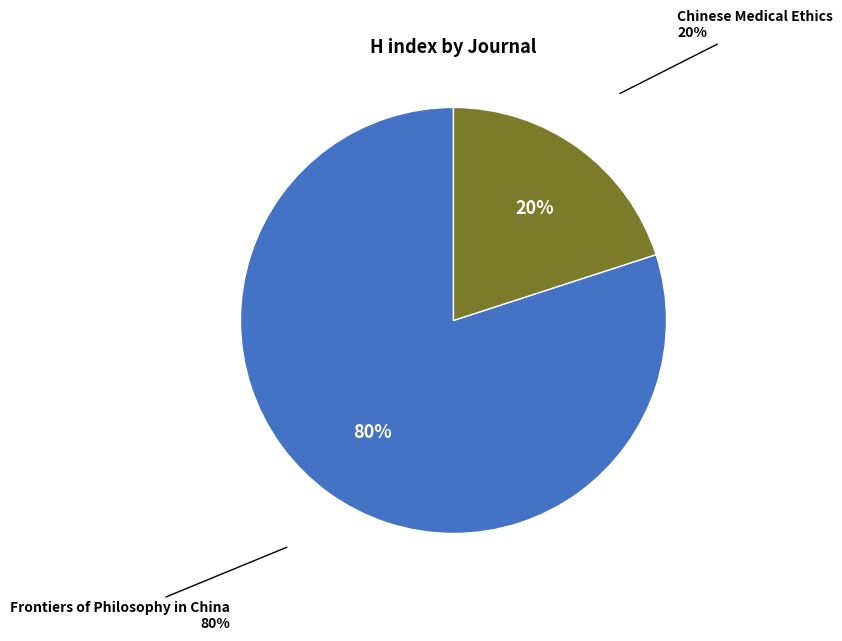

How many segments does this pie chart have?

2